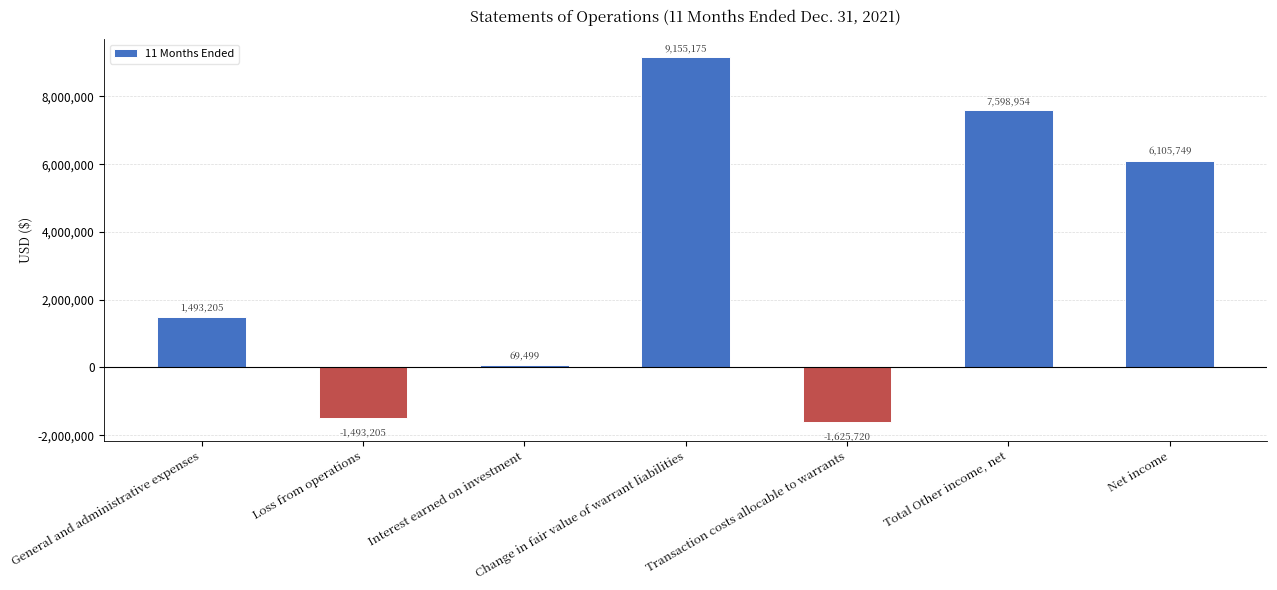

List the labels in order of value, smallest first.

Transaction costs allocable to warrants, Loss from operations, Interest earned on investment, General and administrative expenses, Net income, Total Other income, net, Change in fair value of warrant liabilities